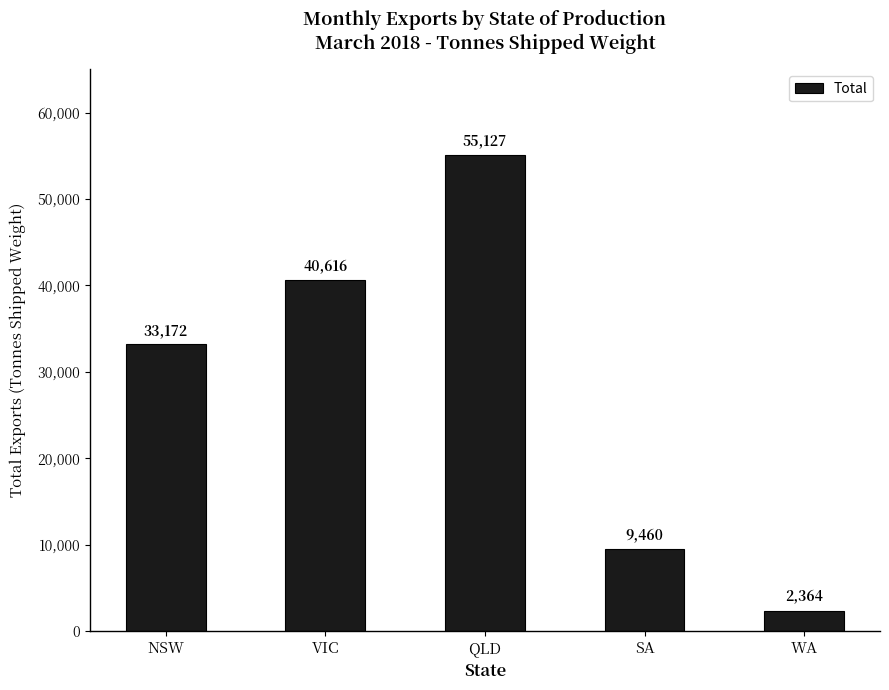

What is the maximum value shown in the chart?

55126.9